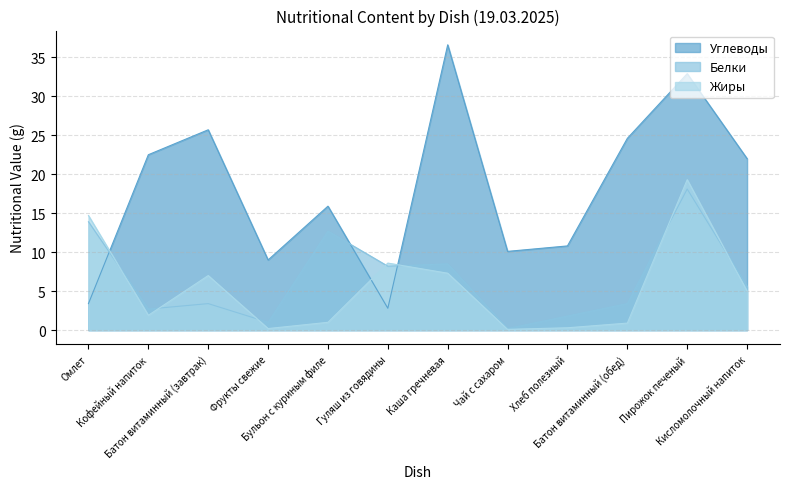

How many data points in Углеводы are above 22?

5